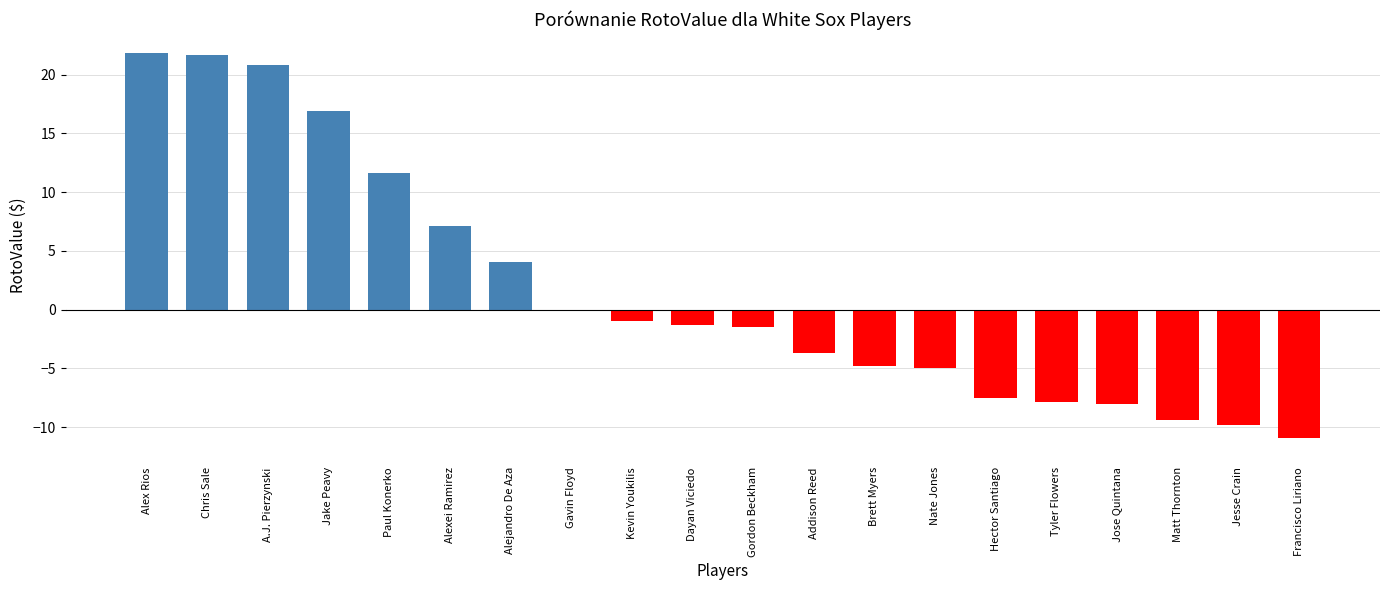

What is the sum of all values?

33.2